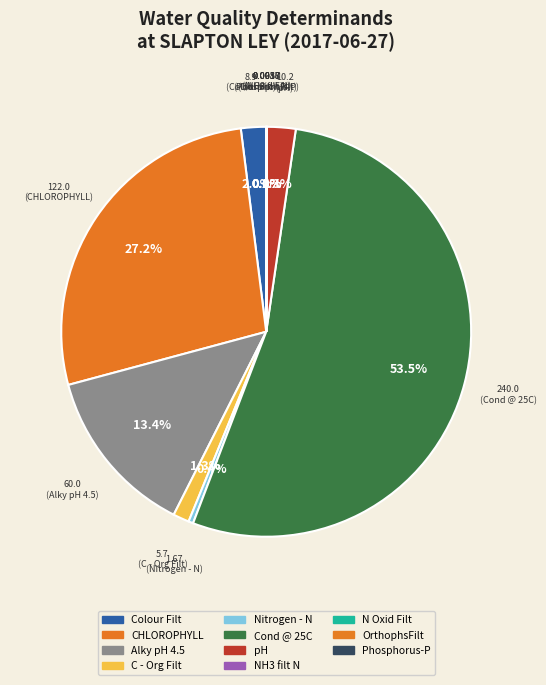

To the nearest percent, what portion does C - Org Filt represent?

1%